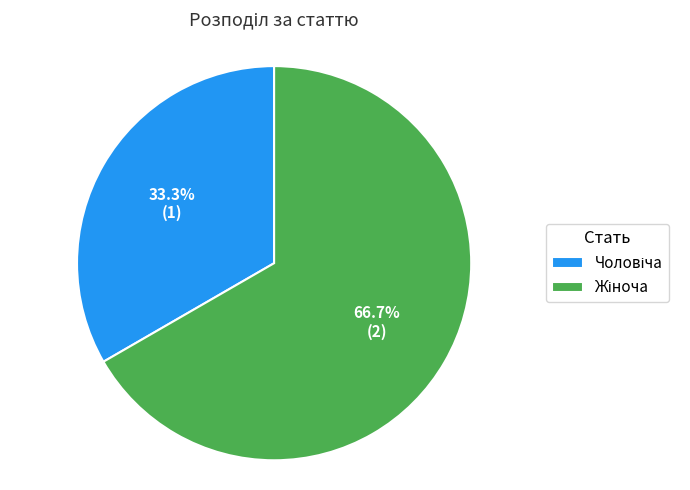

Is there any slice that represents more than half of the pie?

Yes